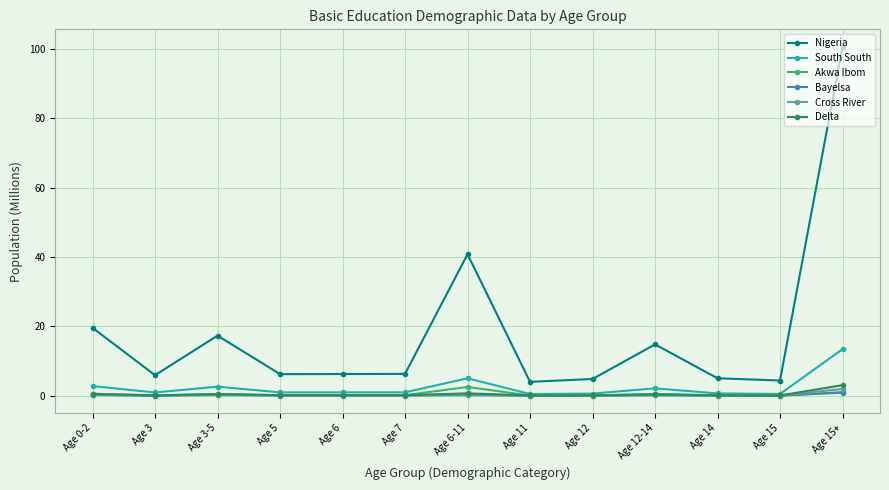

True or false: Nigeria and Cross River cross at least once.

False